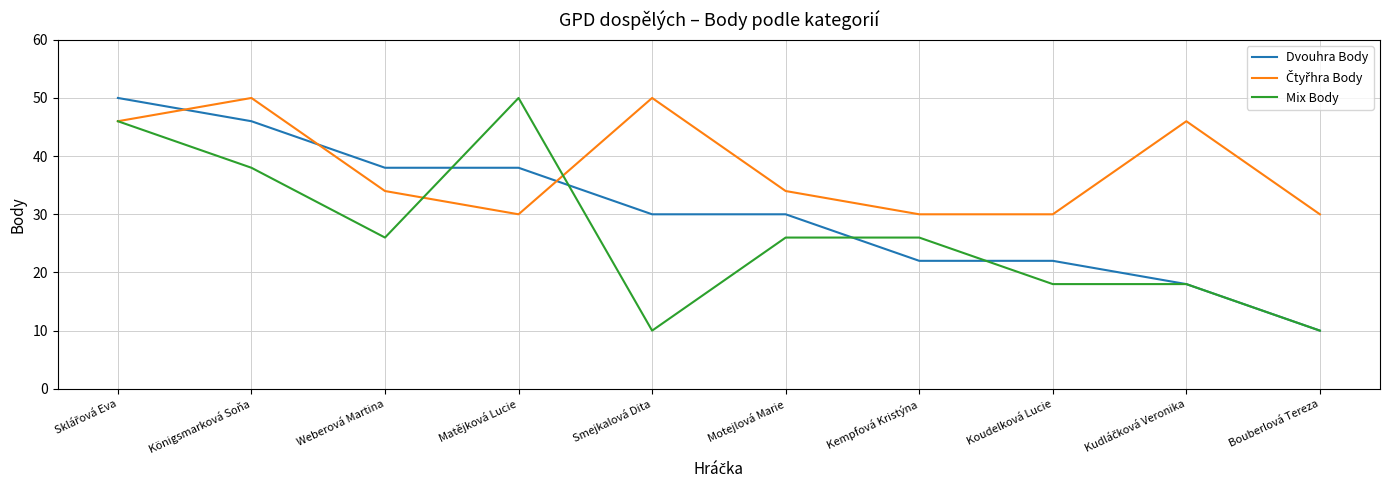

What is the minimum value for Mix Body?

10